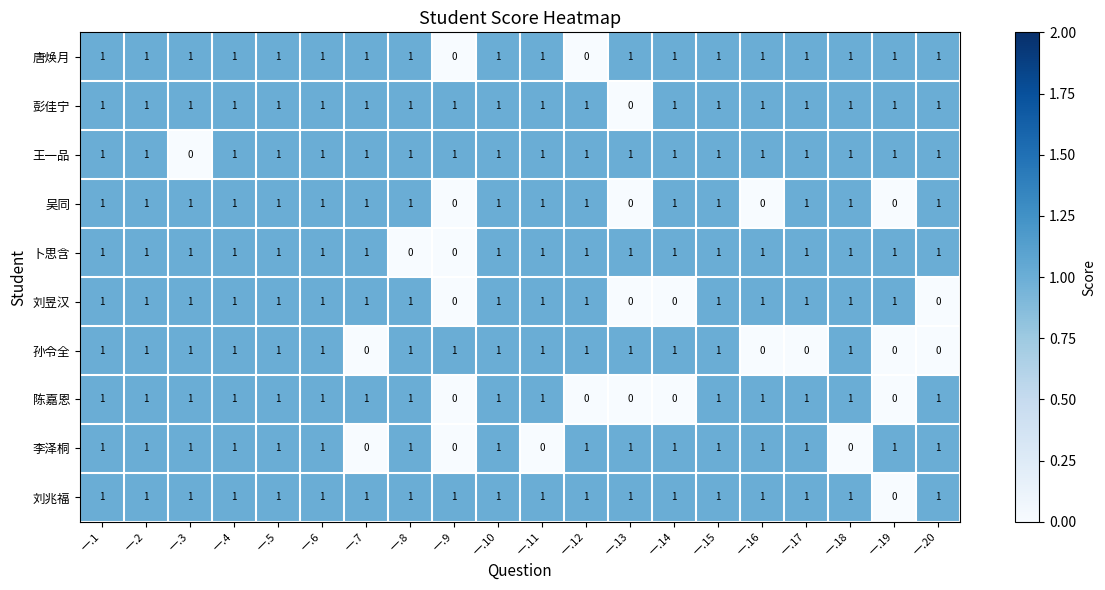

At how many categories does at least one series exceed 0?

20